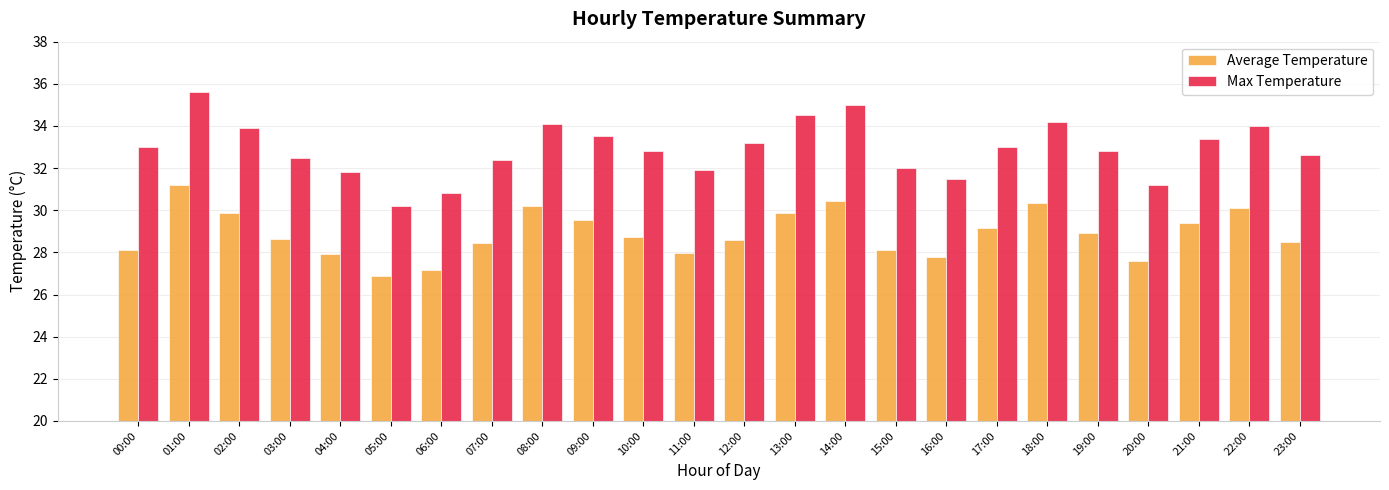

At which category is the sum across all series the highest?

01:00